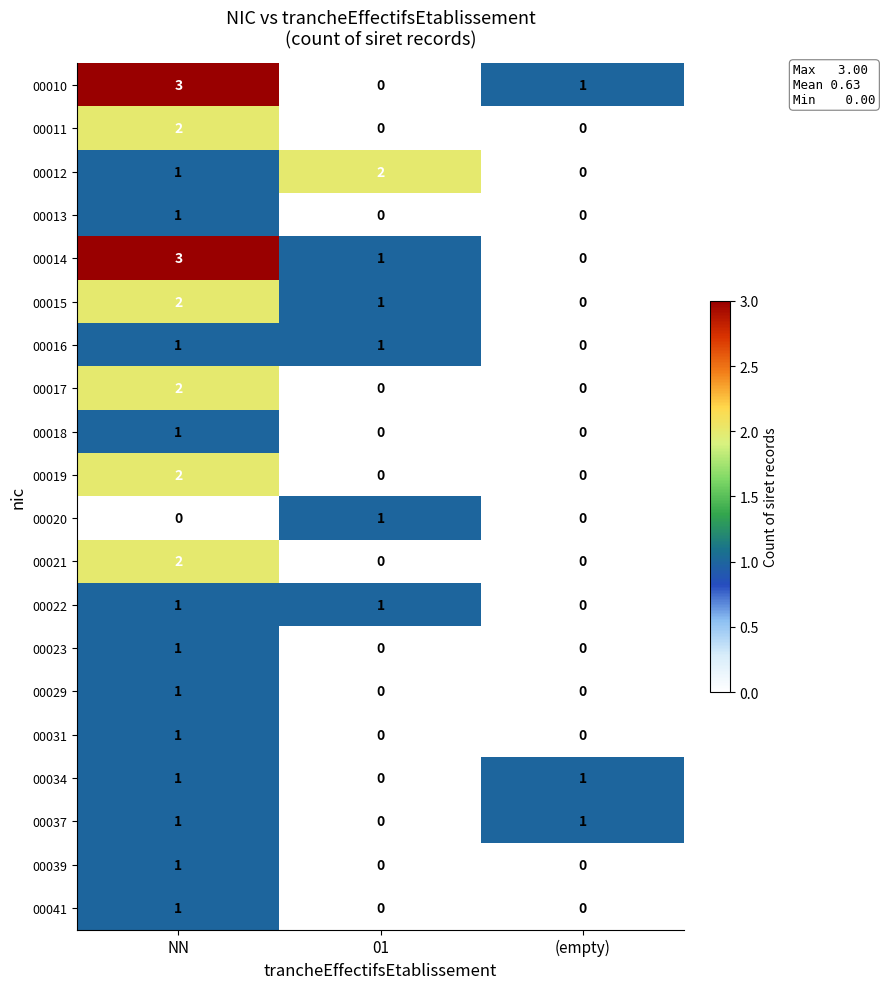

What is the total value across all series at NN?

28